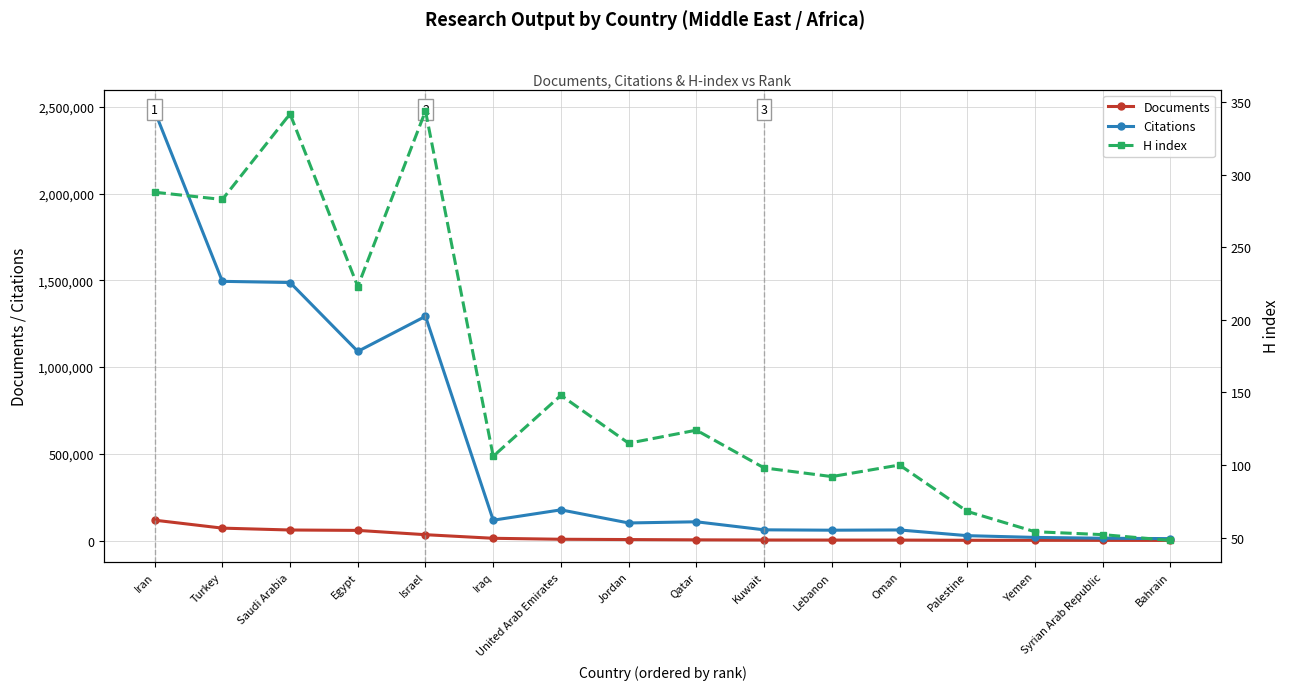

What is the difference between the Documents values at Iran and Palestine?

115956